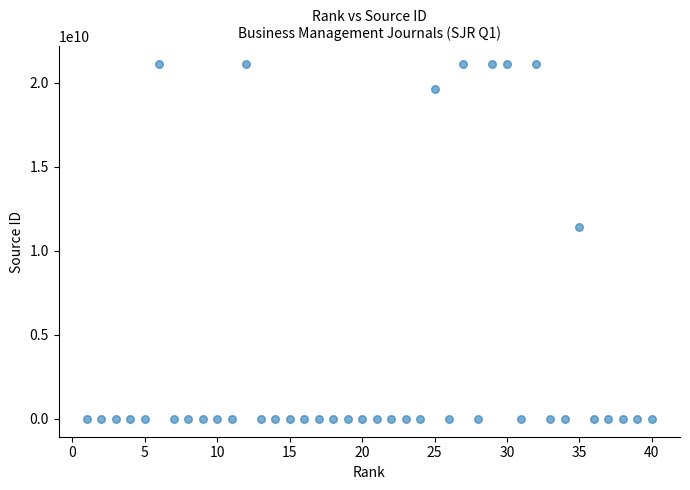

What is the range of X values (max minus min)?

39